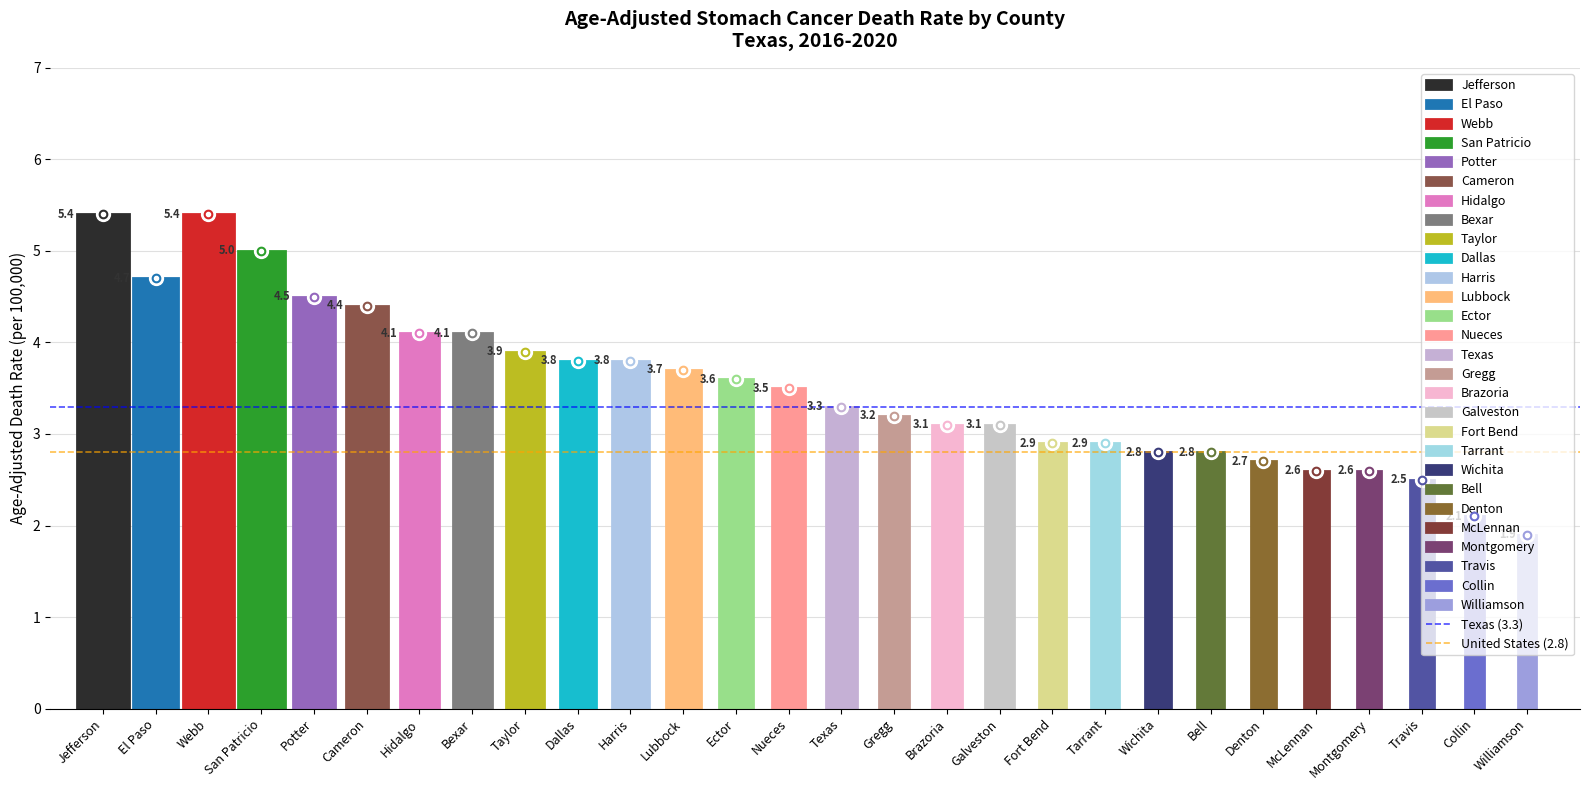

What are all the series names shown in the legend?

Texas (3.3), United States (2.8)